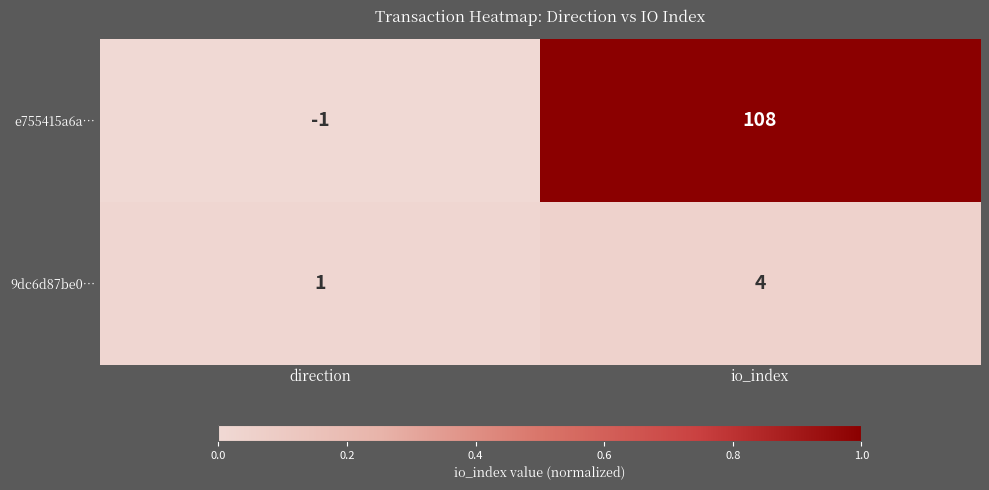

True or false: 9dc6d87be0… has a value of 2 at direction.

False